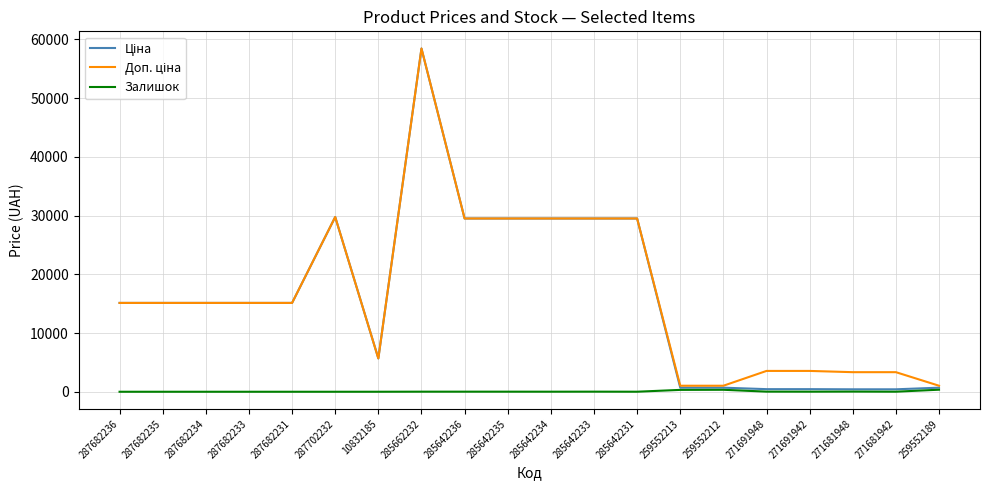

Which label corresponds to the largest value in the chart?

285662232